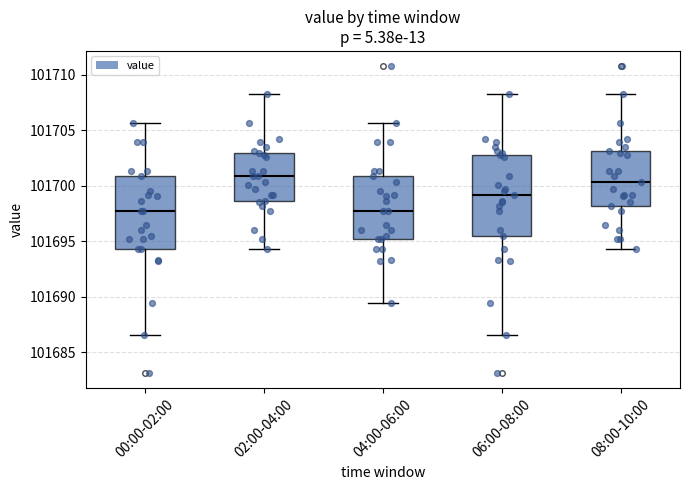

Which box's median line is the highest?

02:00-04:00